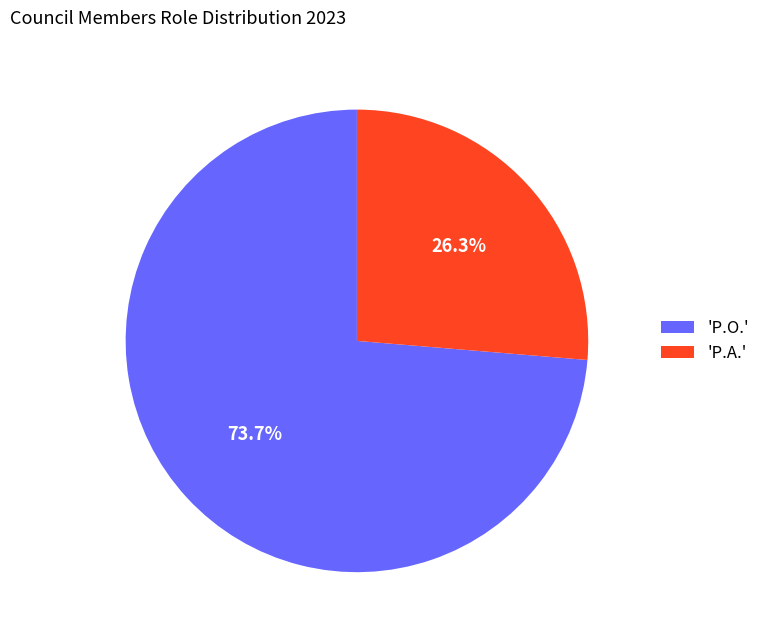

Count the number of slices in the pie.

2